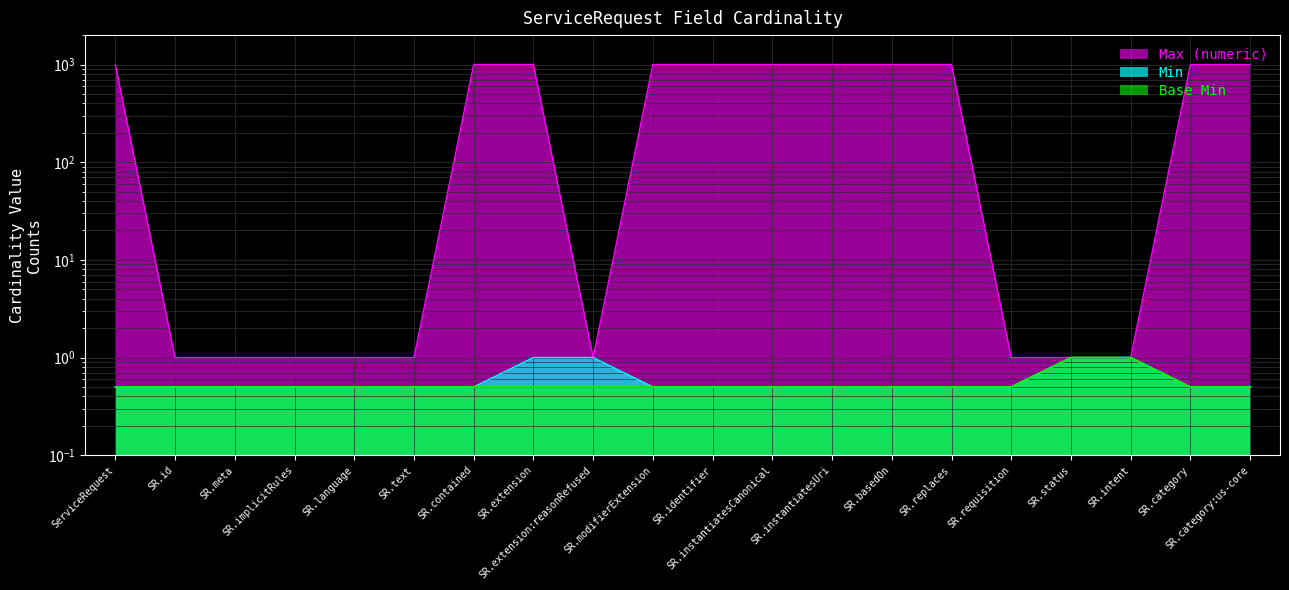

What is the smallest value displayed?

0.5